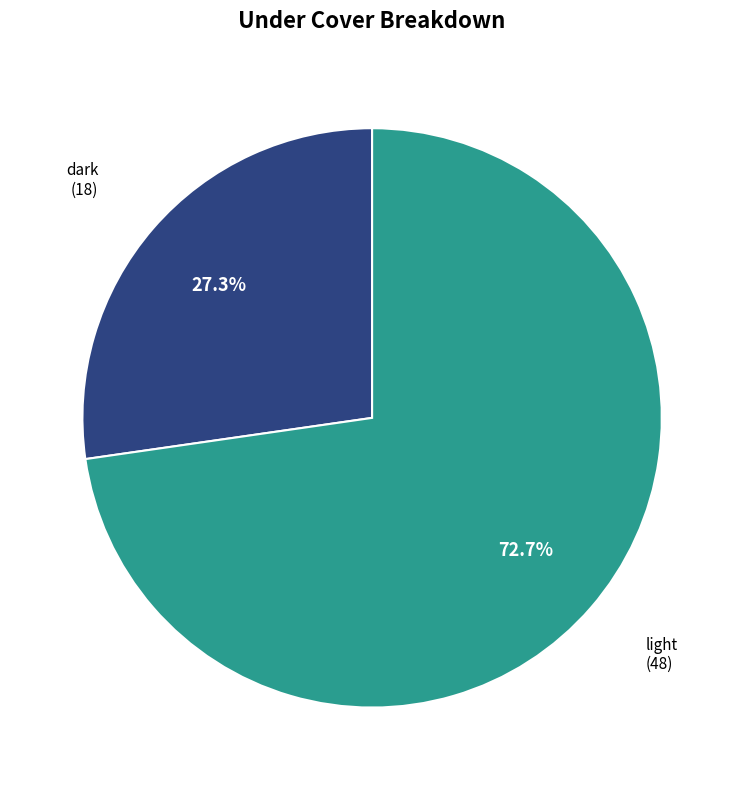

Is there a majority slice in this chart?

Yes